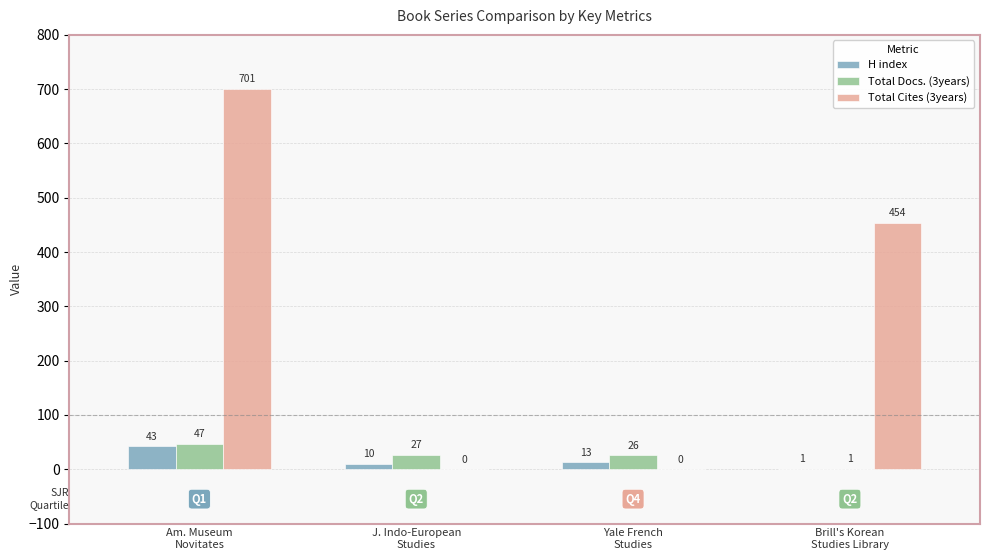

How many groups of bars are there?

4